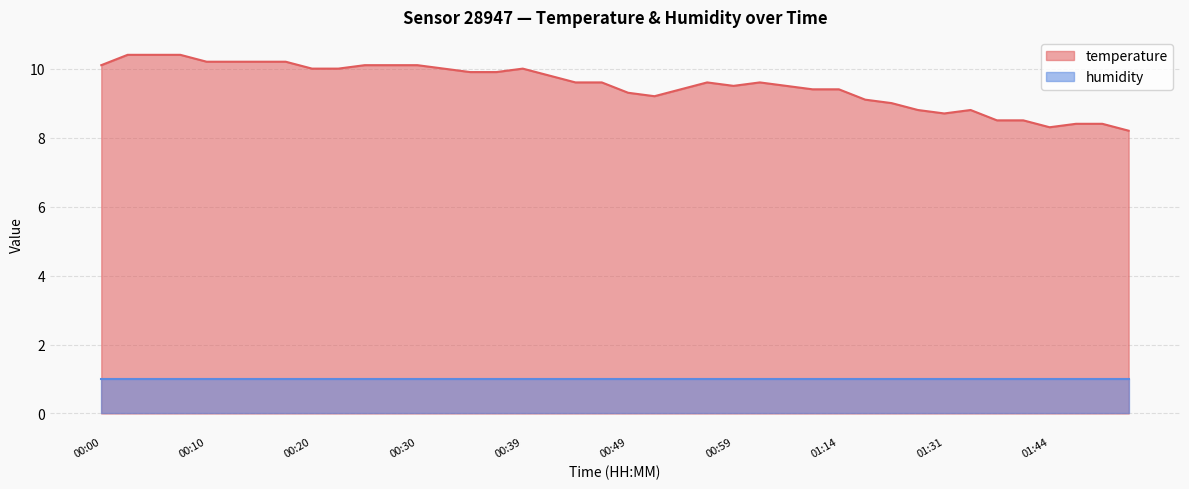

What is the sum of the values at 00:00 and 00:54?

19.5